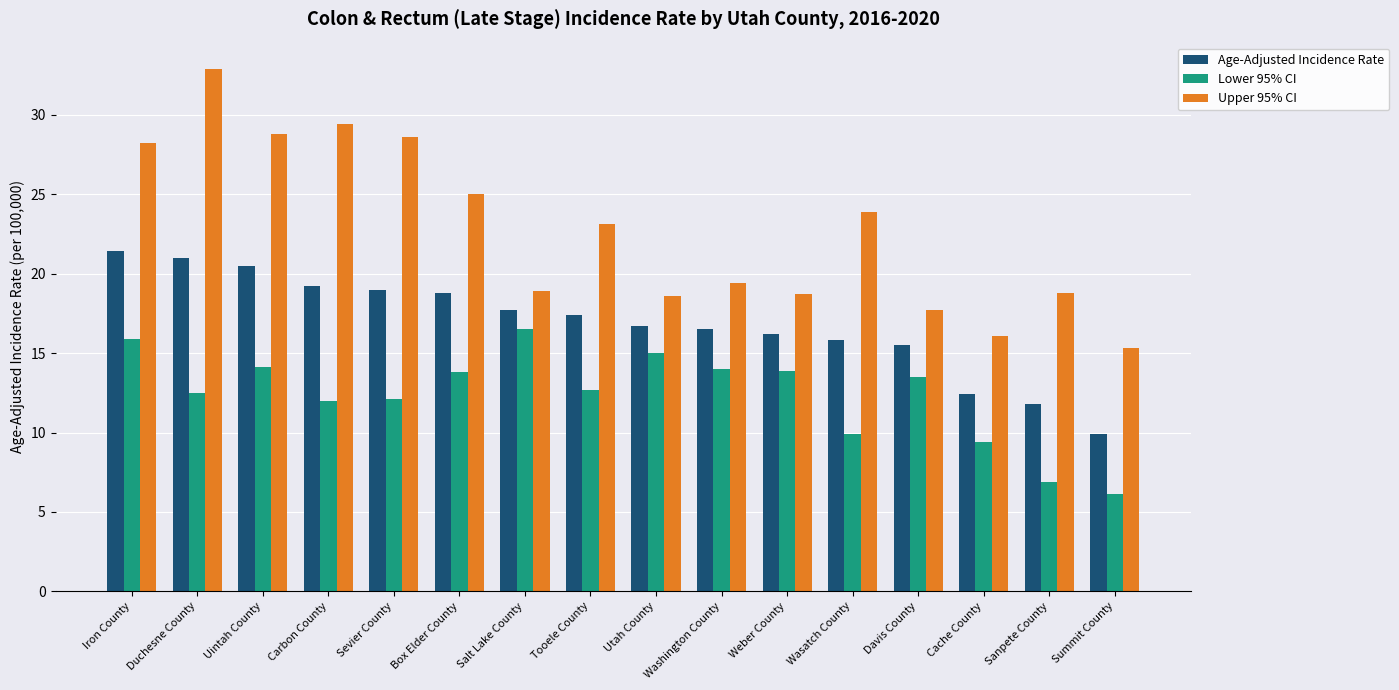

What is the maximum value shown in the chart?

32.9